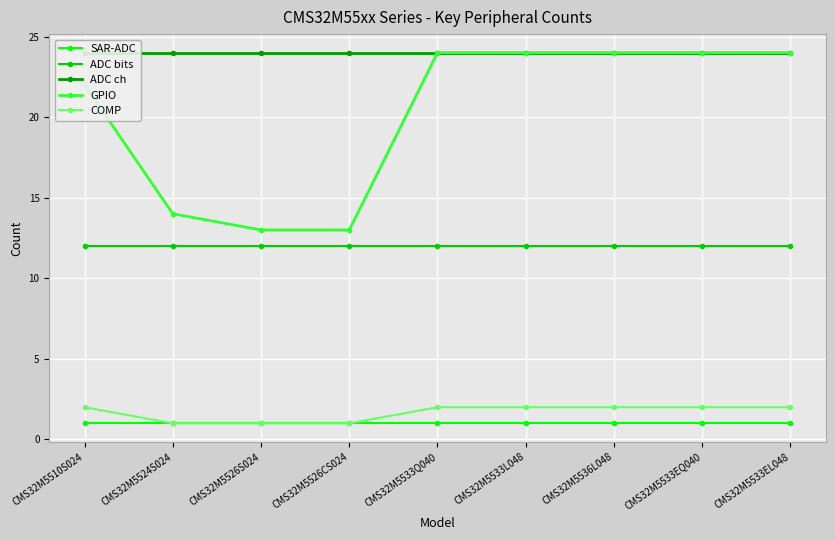

True or false: COMP has more than 2 points higher than both neighbors.

False